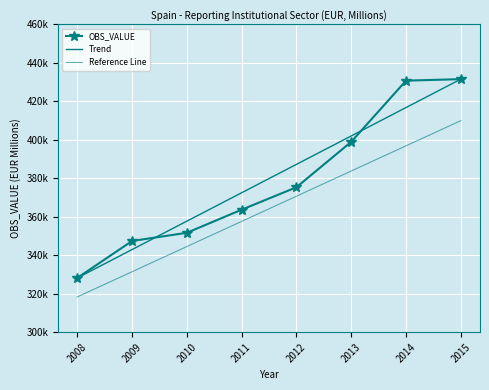

Approximately how many times larger is the value at 2014 compared to 2013?

1.1